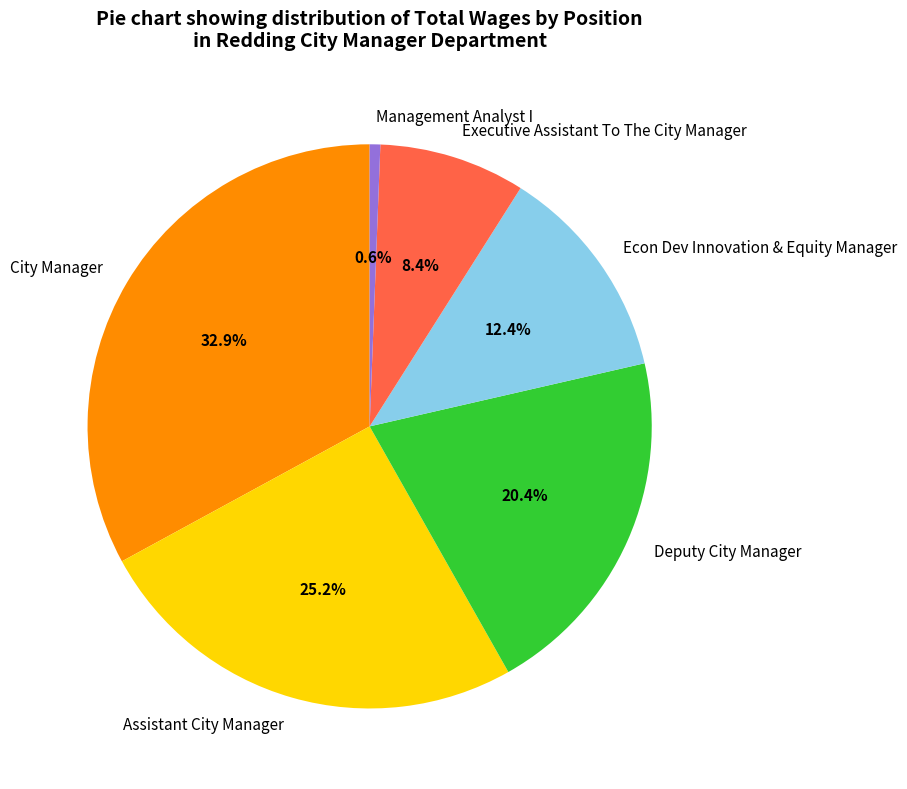

Does Management Analyst I account for over 50% of the chart?

No